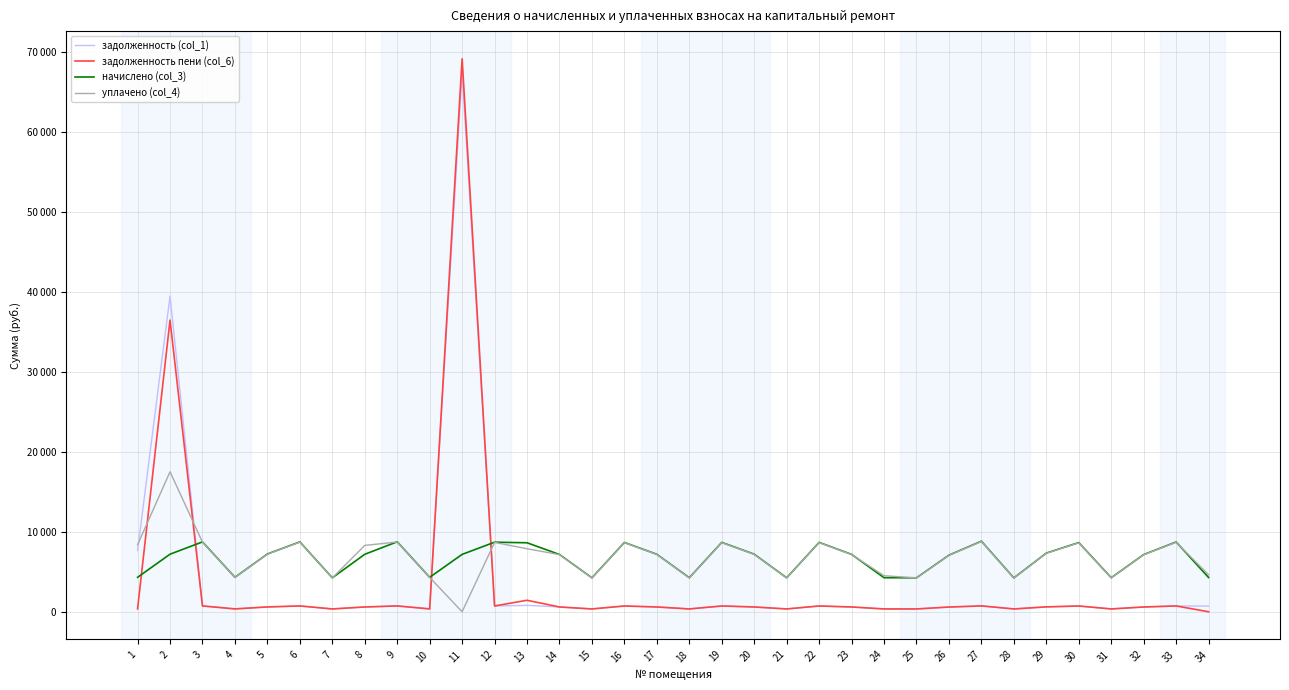

Reading left to right, what are all the values shown in this chart?

задолженность (col_1): 7660.8	39483.0	728.5	359.1	602.3	728.5	354.0	599.2	729.5	359.1	67382.4	725.4	800.0	597.1	354.0	722.3	599.2	355.0	723.3	600.2	354.0	723.3	598.2	355.0	354.0	590.0	731.3	352.9	611.5	721.3	355.0	596.1	727.4	714.1
задолженность пени (col_6): 359.1	36483.7	728.5	359.1	602.3	728.5	354.0	599.2	729.5	359.1	69176.9	725.4	1438.5	597.1	354.0	722.3	599.2	355.0	723.3	600.2	354.0	723.3	598.2	355.0	354.0	590.0	735.6	352.9	611.5	721.3	355.0	596.1	727.4	0.0
начислено (col_3): 4309.2	7202.5	8741.5	4309.2	7227.1	8741.5	4247.6	7190.2	8753.9	4309.2	7177.9	8704.6	8630.8	7165.6	4247.6	8667.6	7190.2	4260.0	8680.0	7202.5	4247.6	8680.0	7177.9	4260.0	4247.6	7079.4	8827.7	4235.3	7338.0	8655.4	4260.0	7153.3	8729.2	4284.6
уплачено (col_4): 8379.0	17511.2	8713.8	4295.6	7204.2	8713.8	4234.2	8302.4	8726.1	4295.6	0.0	8677.0	7884.2	7142.9	4234.2	8640.1	7167.4	4246.5	8652.5	7179.7	4234.2	8652.5	7155.2	4511.8	4234.2	7057.0	8799.7	4221.9	7314.8	8627.9	4246.5	7130.7	8701.5	4628.1